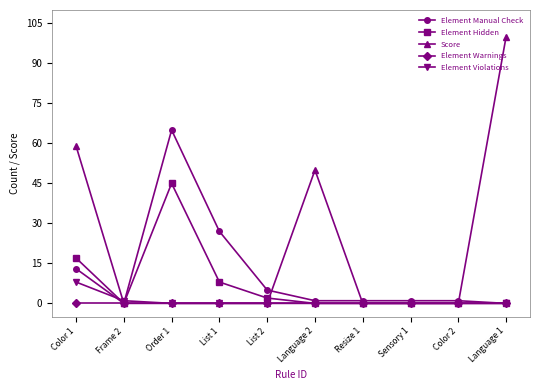

The Element Warnings series shows 0 at List 1. True or false?

True